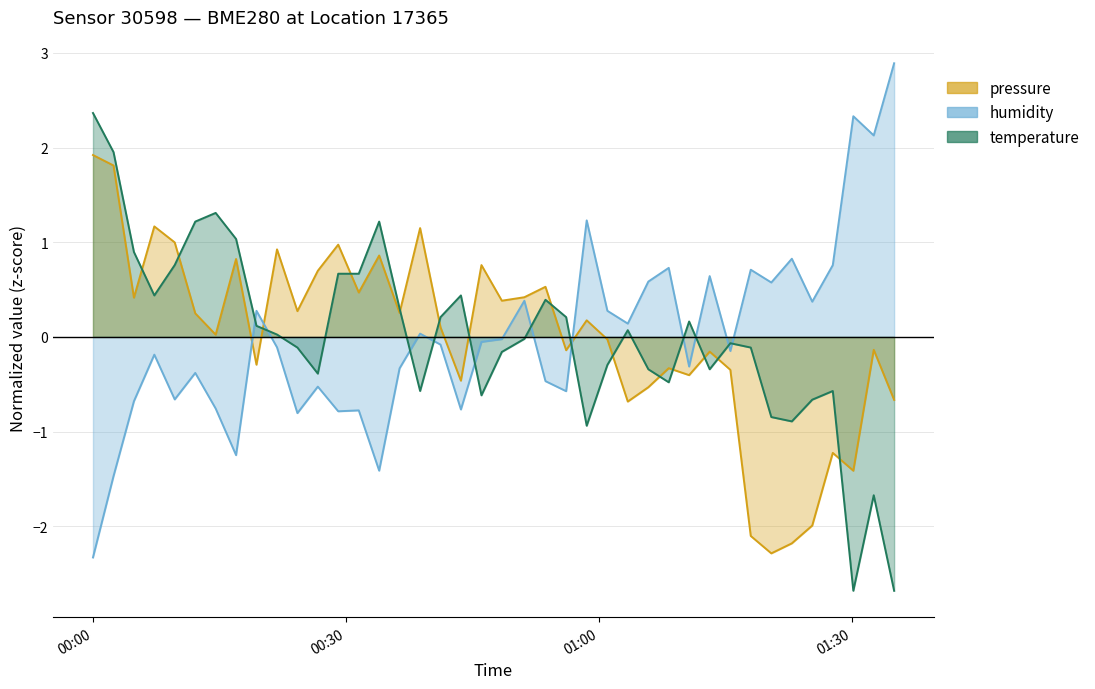

Rank the series by their maximum value, from highest to lowest.

humidity, temperature, pressure